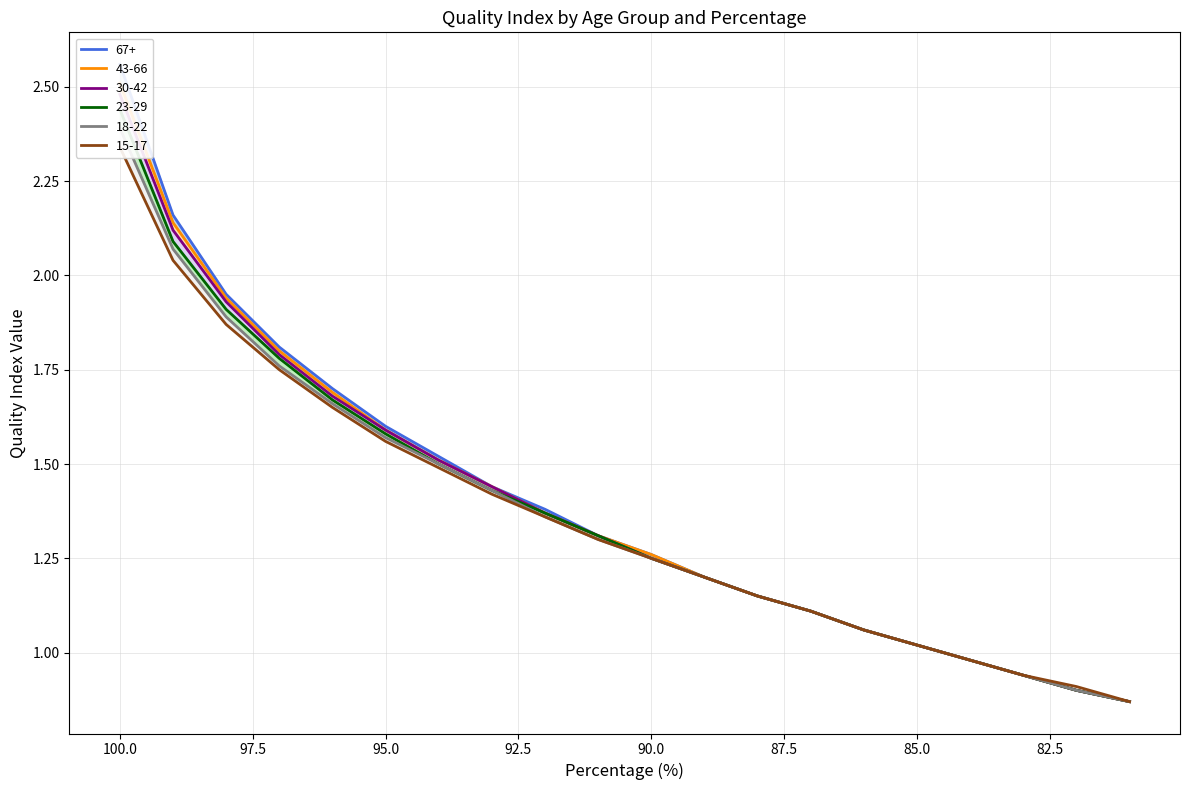

At how many categories does at least one series exceed 1?

16